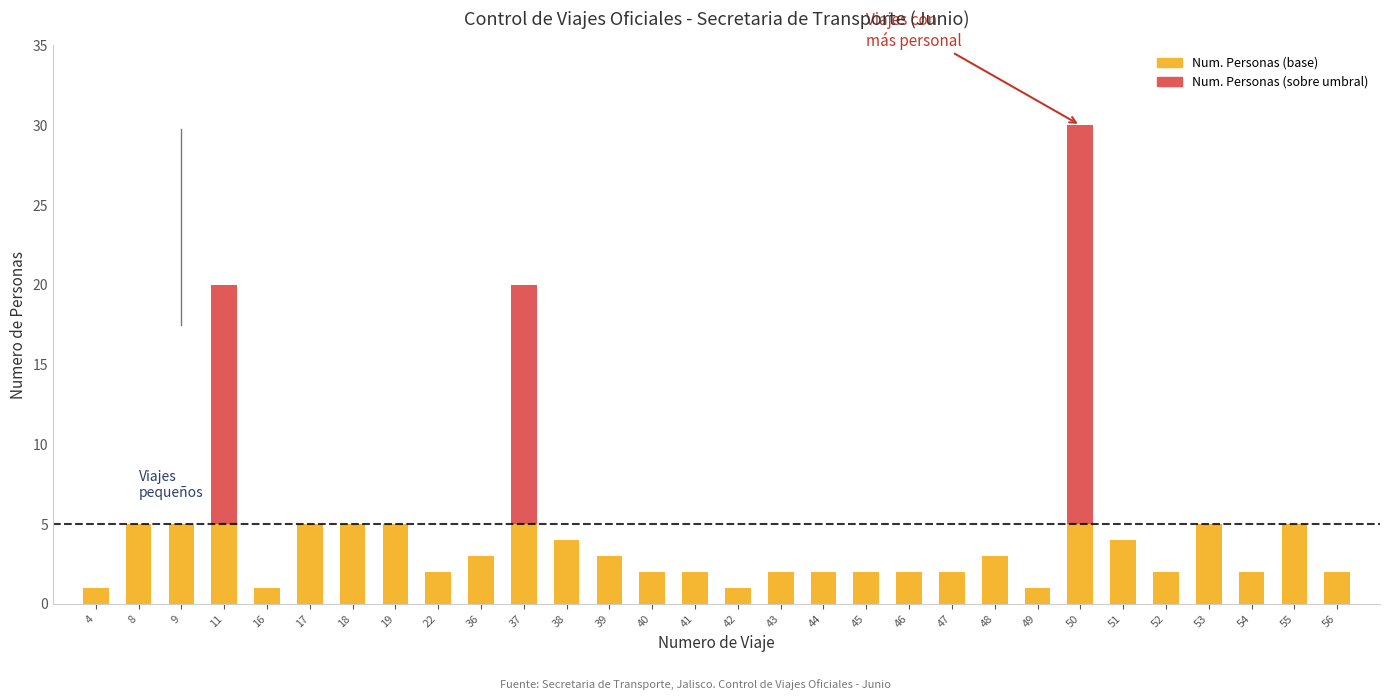

Are the bars grouped side by side (vs. stacked)?

No